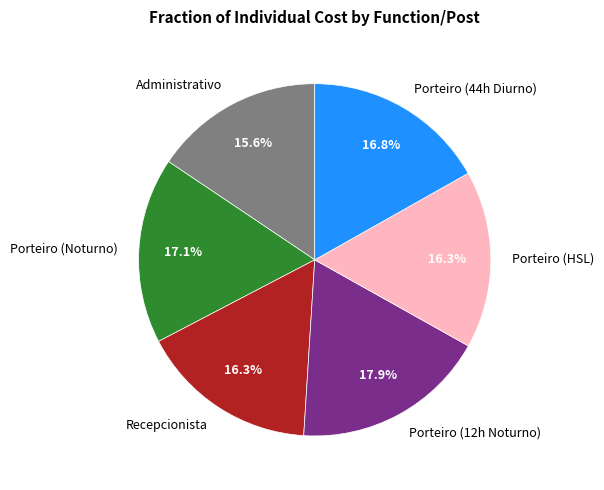

Which has a higher value, Administrativo or Porteiro (Noturno)?

Porteiro (Noturno)